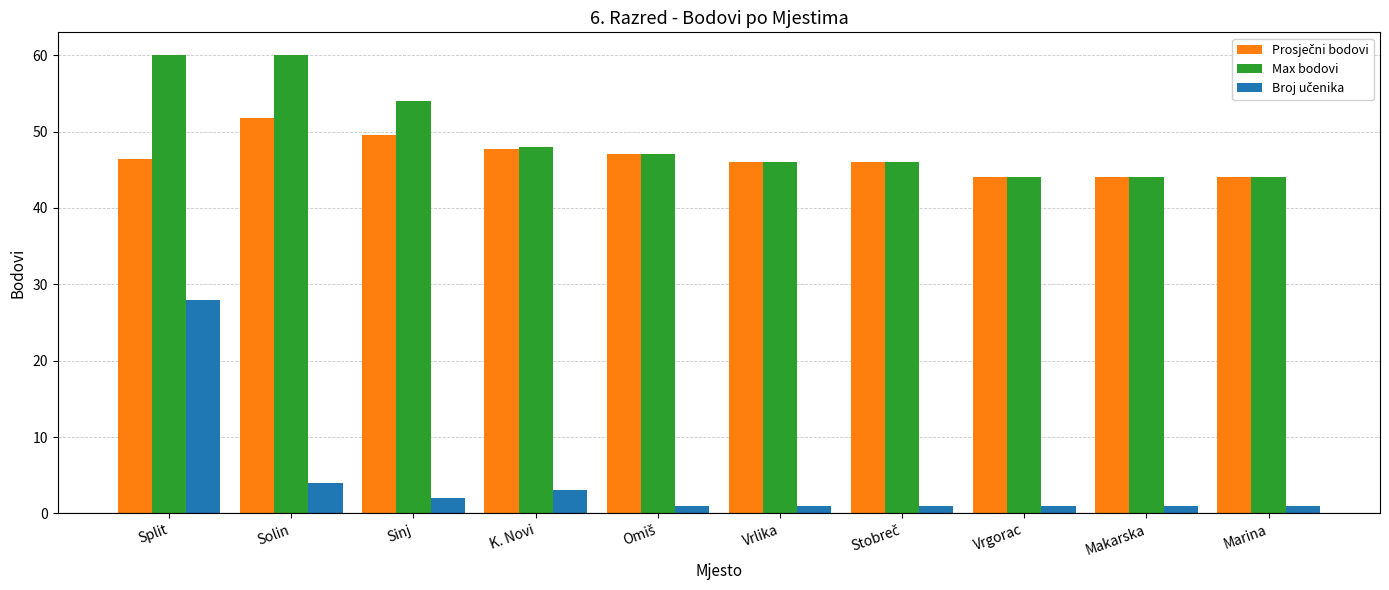

Which series has the largest total across all categories?

Max bodovi